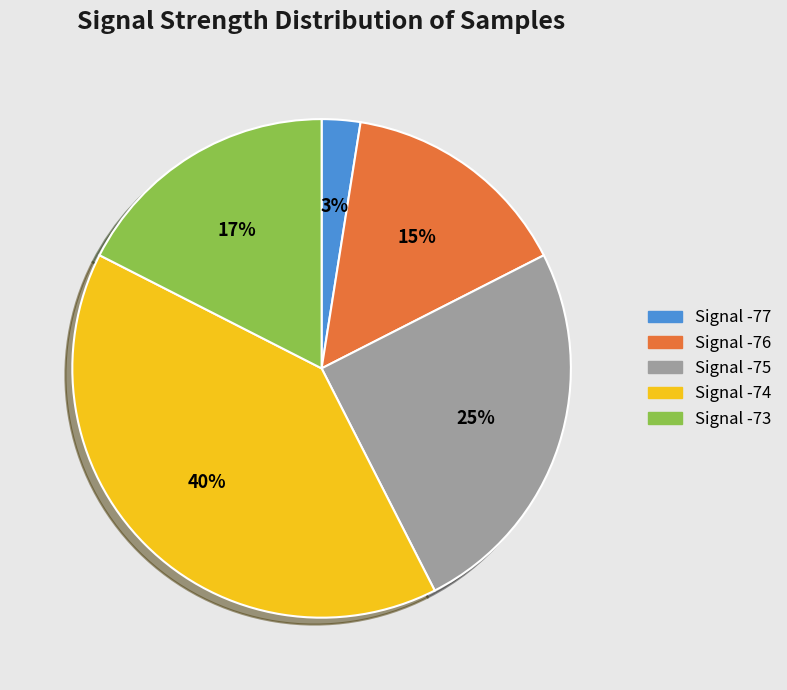

Is it true that Signal -77 is 3% of the pie?

True